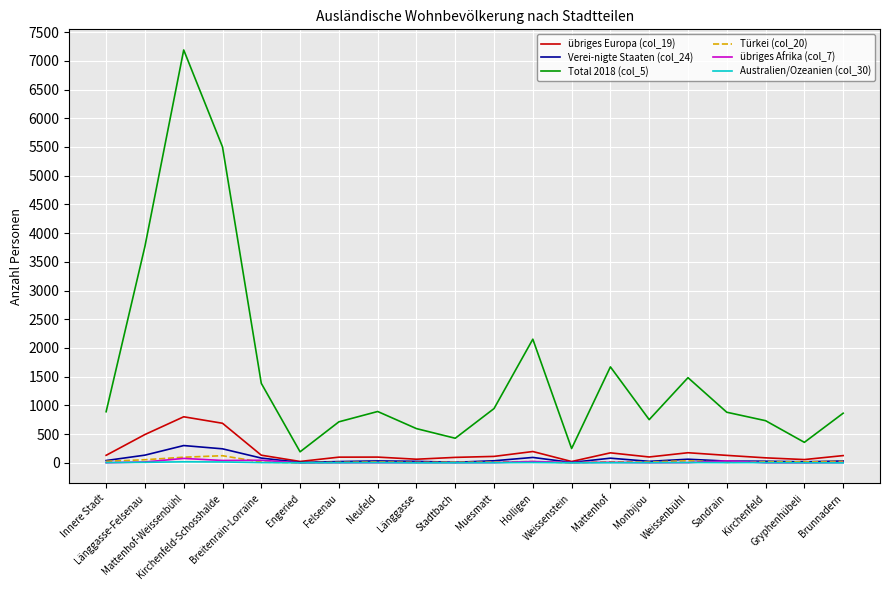

Which series has the largest range (max minus min)?

Total 2018 (col_5)